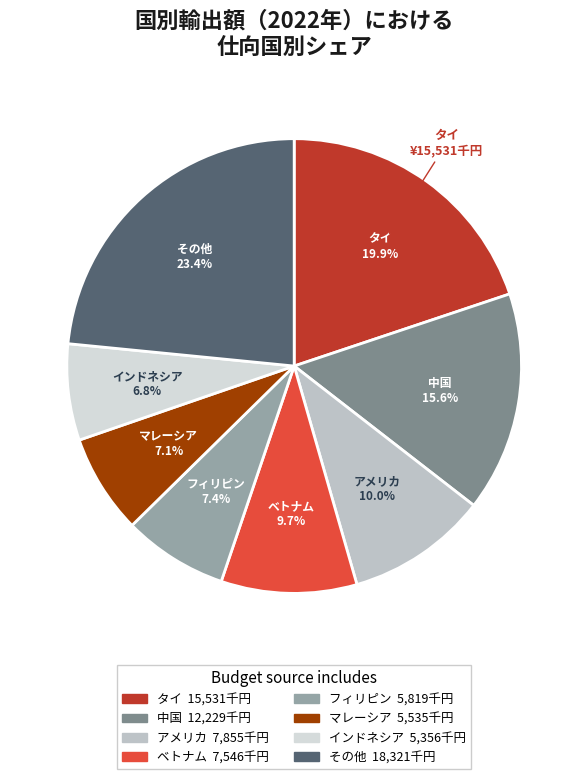

To the nearest percent, what percentage of the pie is フィリピン?

7%